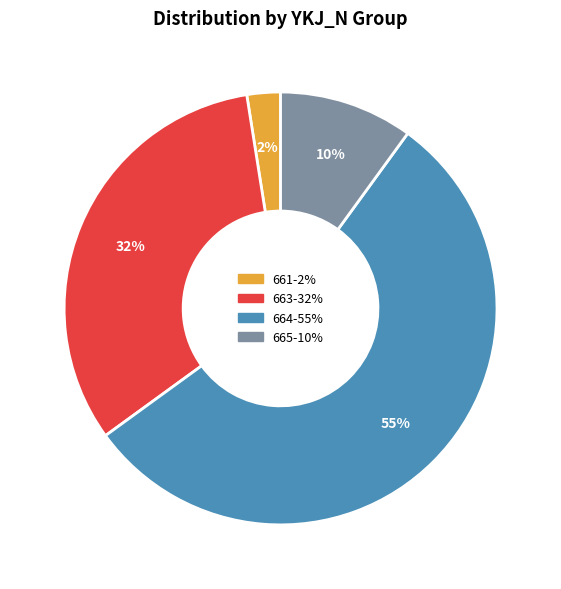

Does any single category account for the majority?

Yes